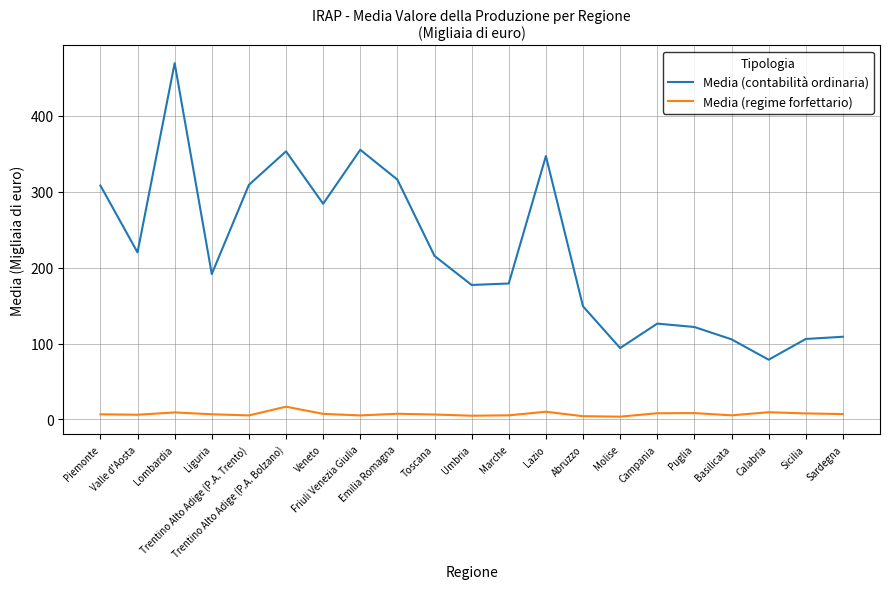

What is the highest value of the Media (regime forfettario) series?

16.8